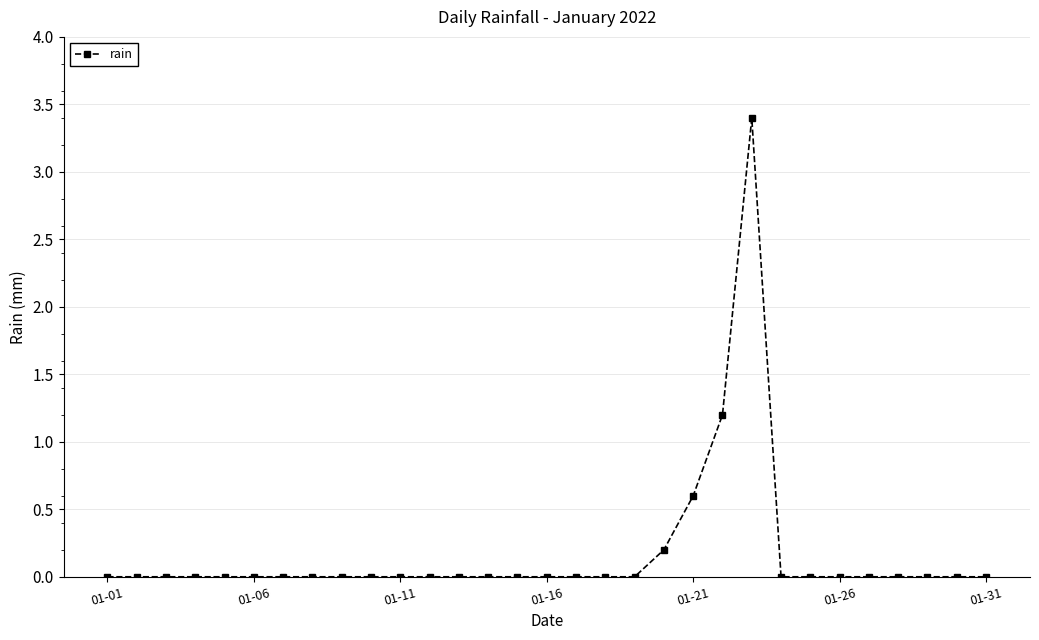

True or false: there are more than 0 points higher than both neighbors.

True